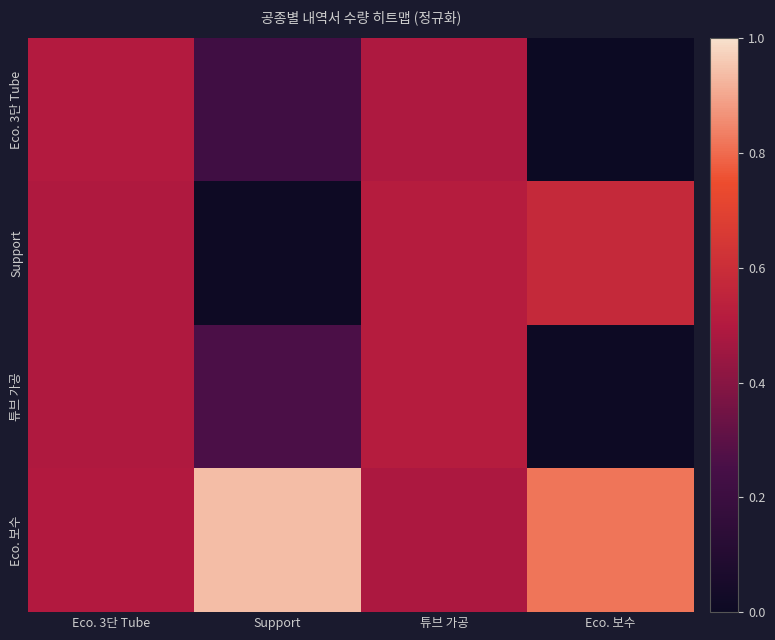

List the series in order of their peak value, lowest first.

Eco. 3단 Tube, 튜브 가공, Support, Eco. 보수